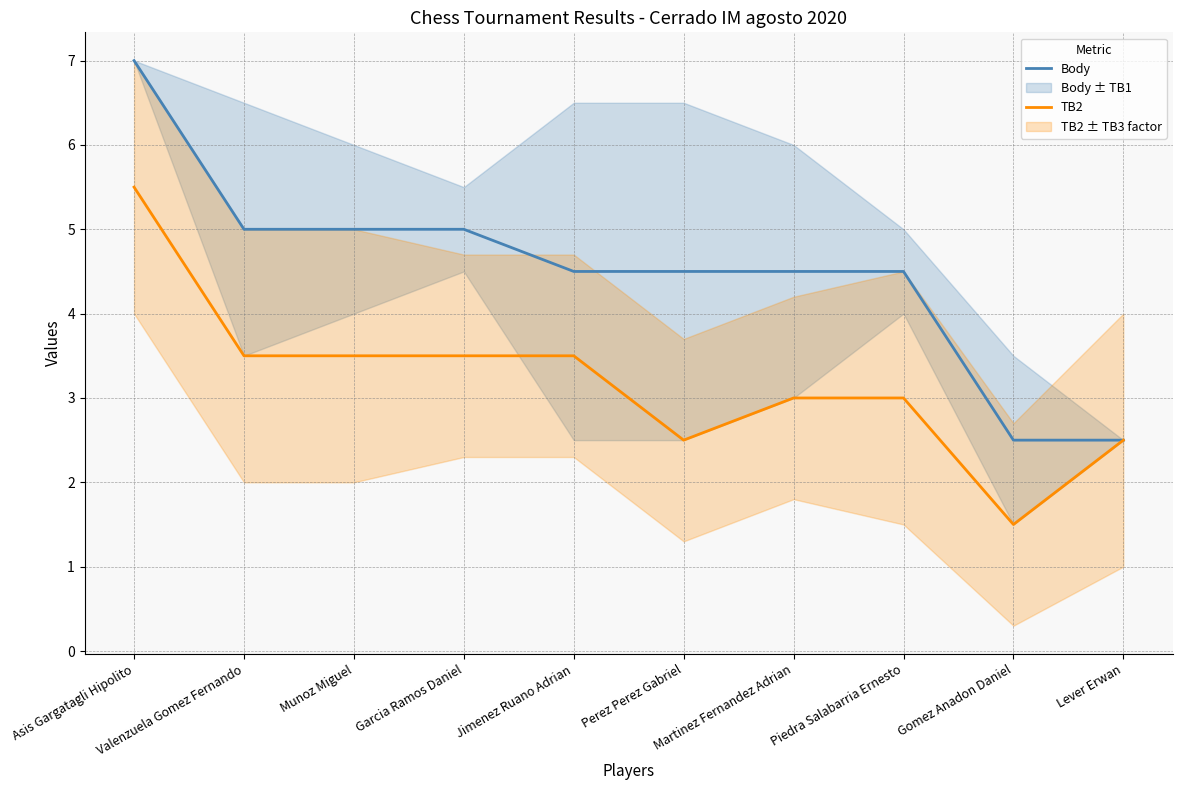

Which label corresponds to the largest value in the chart?

Asis Gargatagli Hipolito